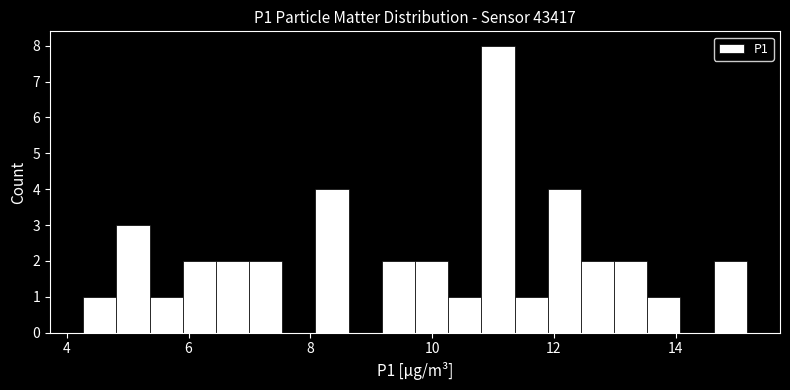

Read against the x-axis, roughly where is the centre of the tallest bar?

11.0